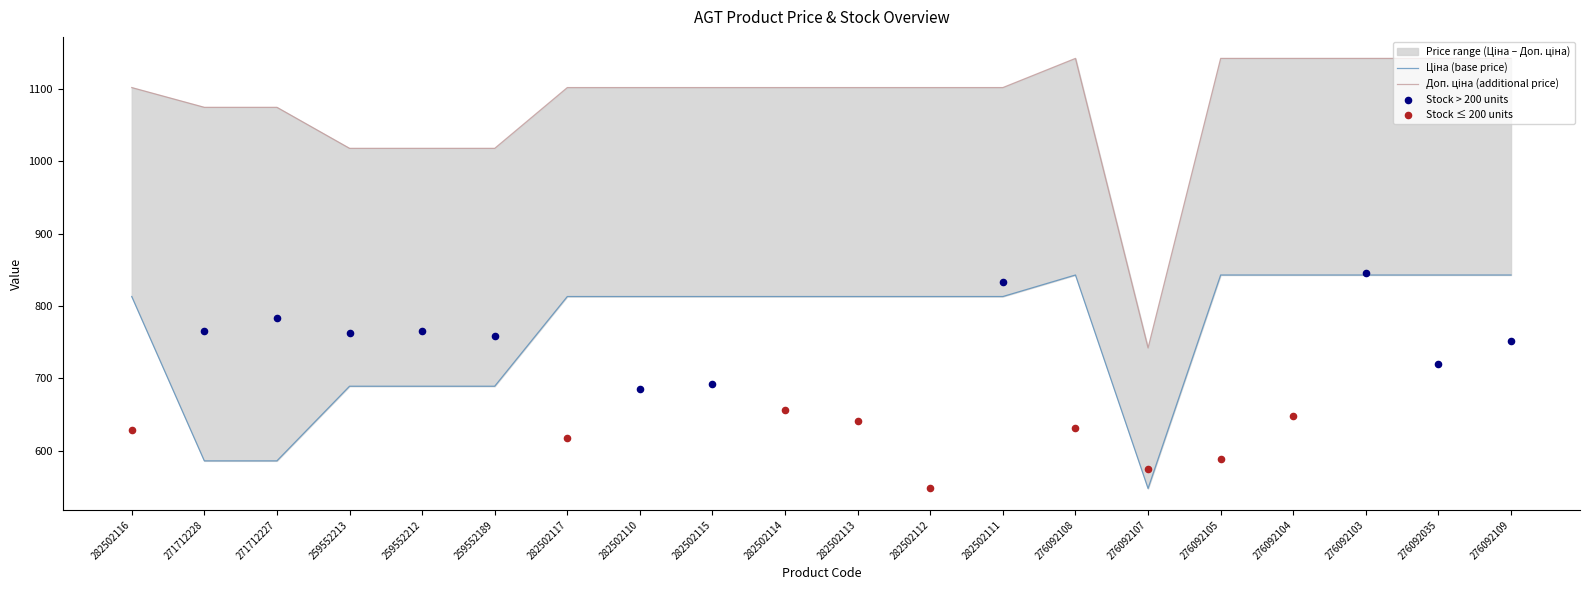

At how many categories does at least one series exceed 622?

20